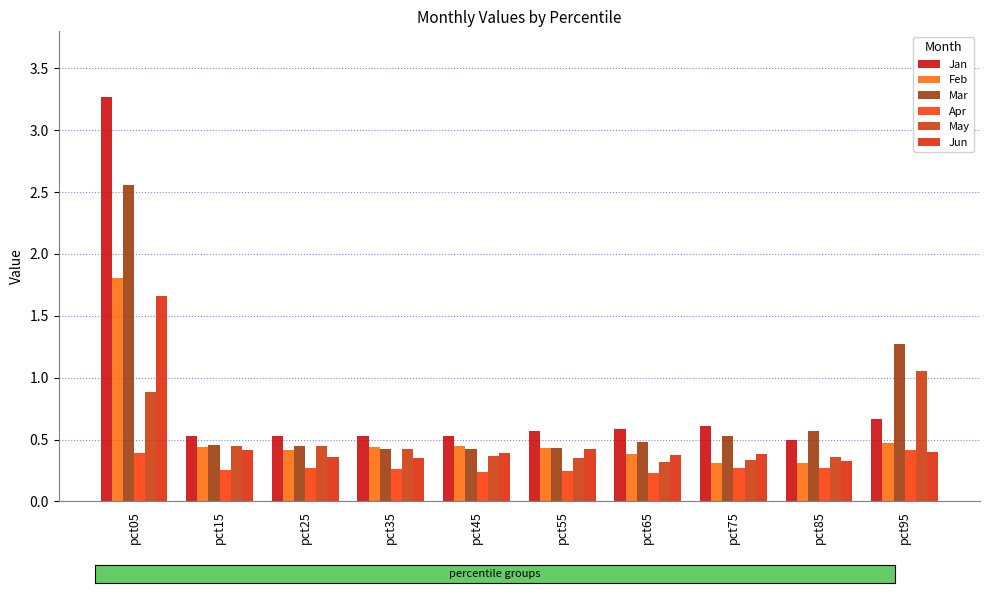

Is the value of Jan at pct05 greater than the value of May at pct45?

Yes